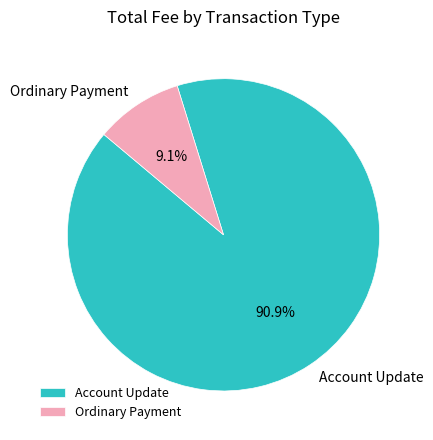

The Account Update slice represents 91% of the pie. True or false?

True